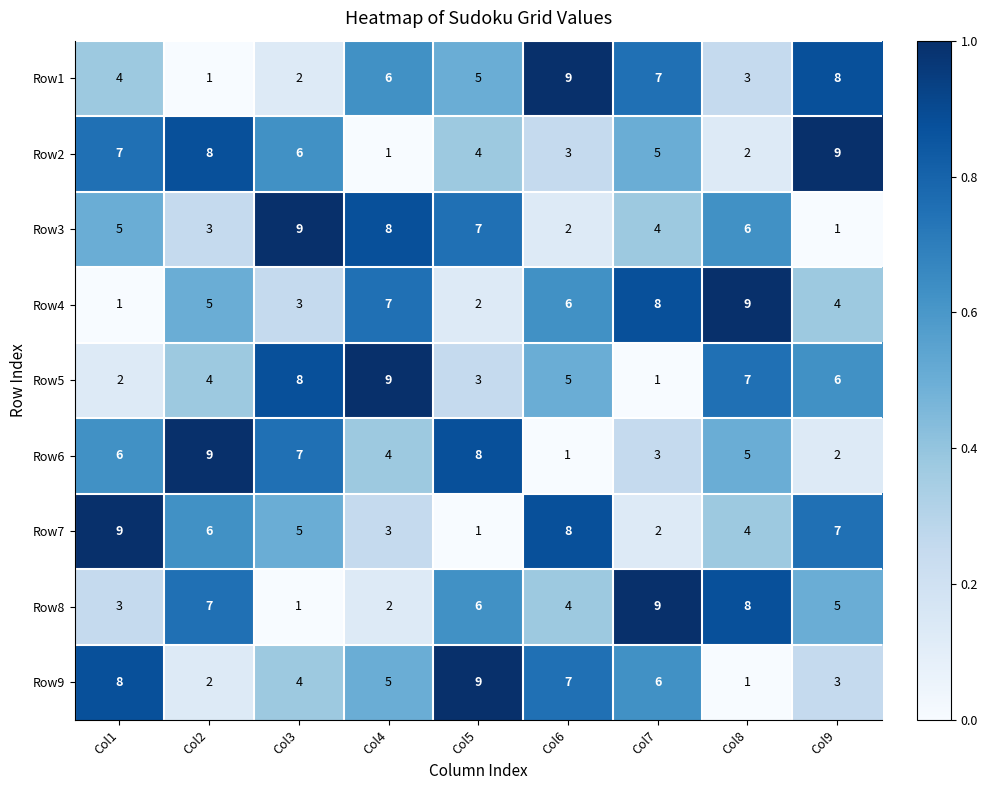

What is the maximum value shown in the chart?

9